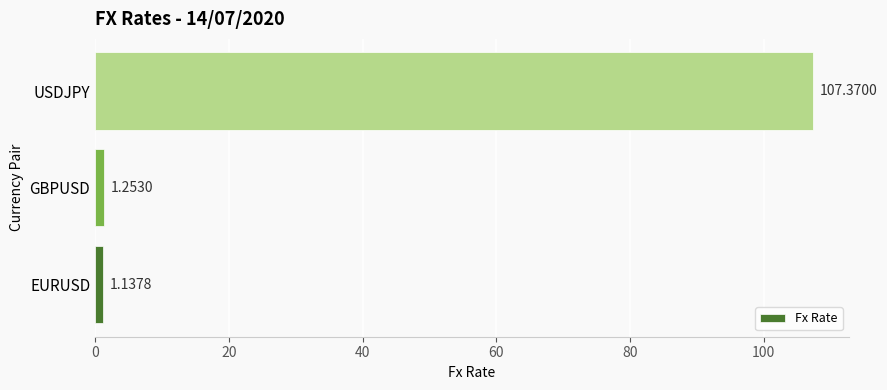

List the labels in order of value, smallest first.

EURUSD, GBPUSD, USDJPY